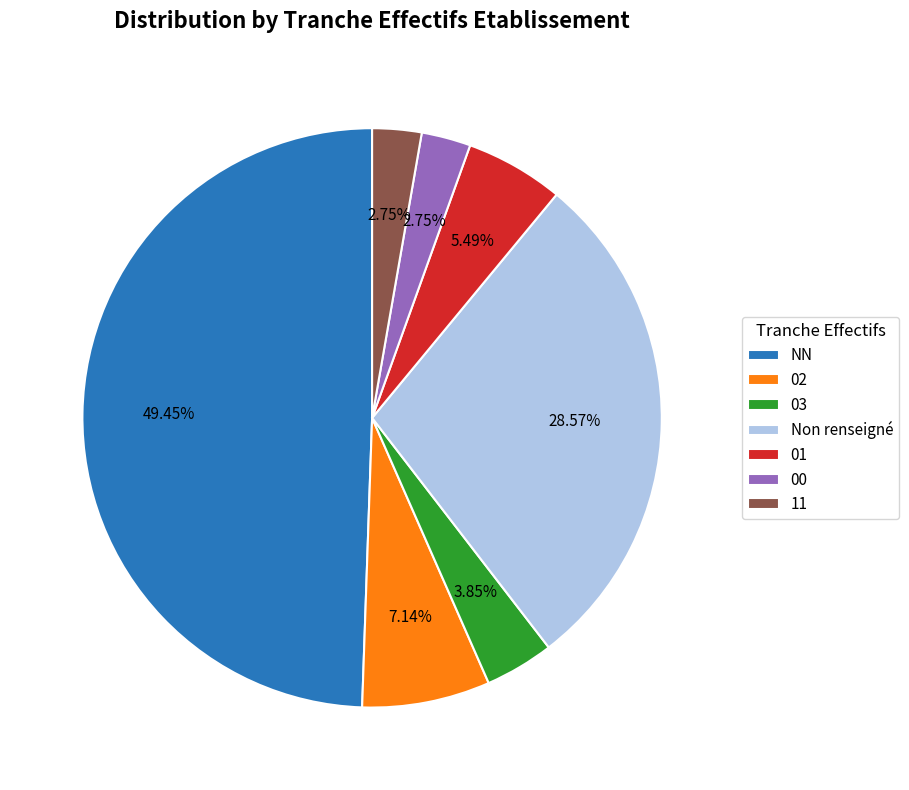

Is it true that 02 is 20% of the pie?

False